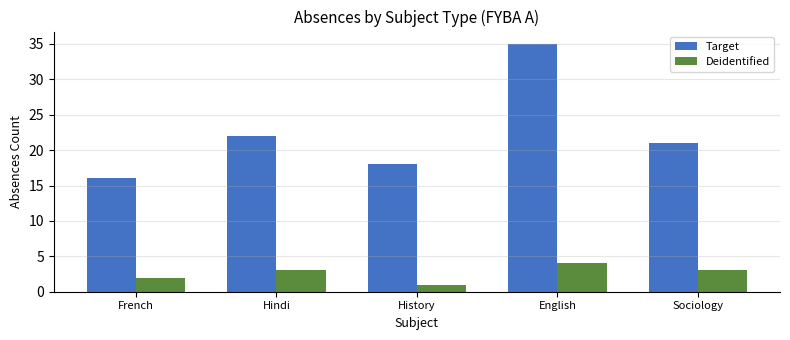

What is the total value across all series at Sociology?

24